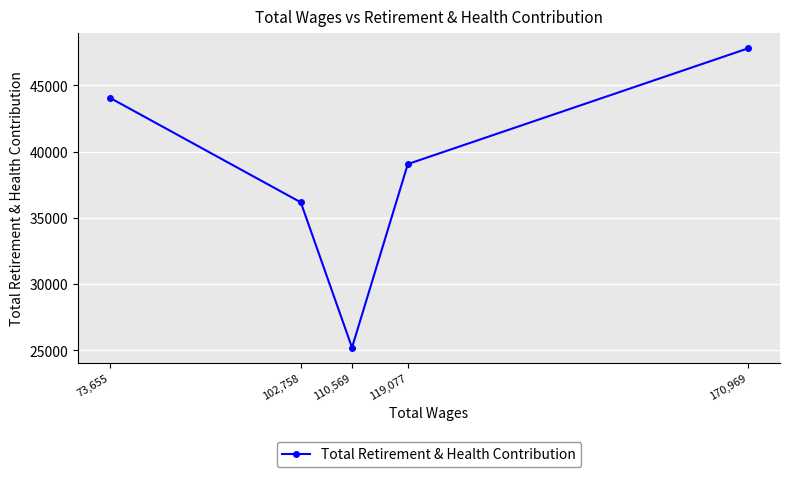

Rank the categories by value from highest to lowest.

170,969, 73,655, 119,077, 102,758, 110,569